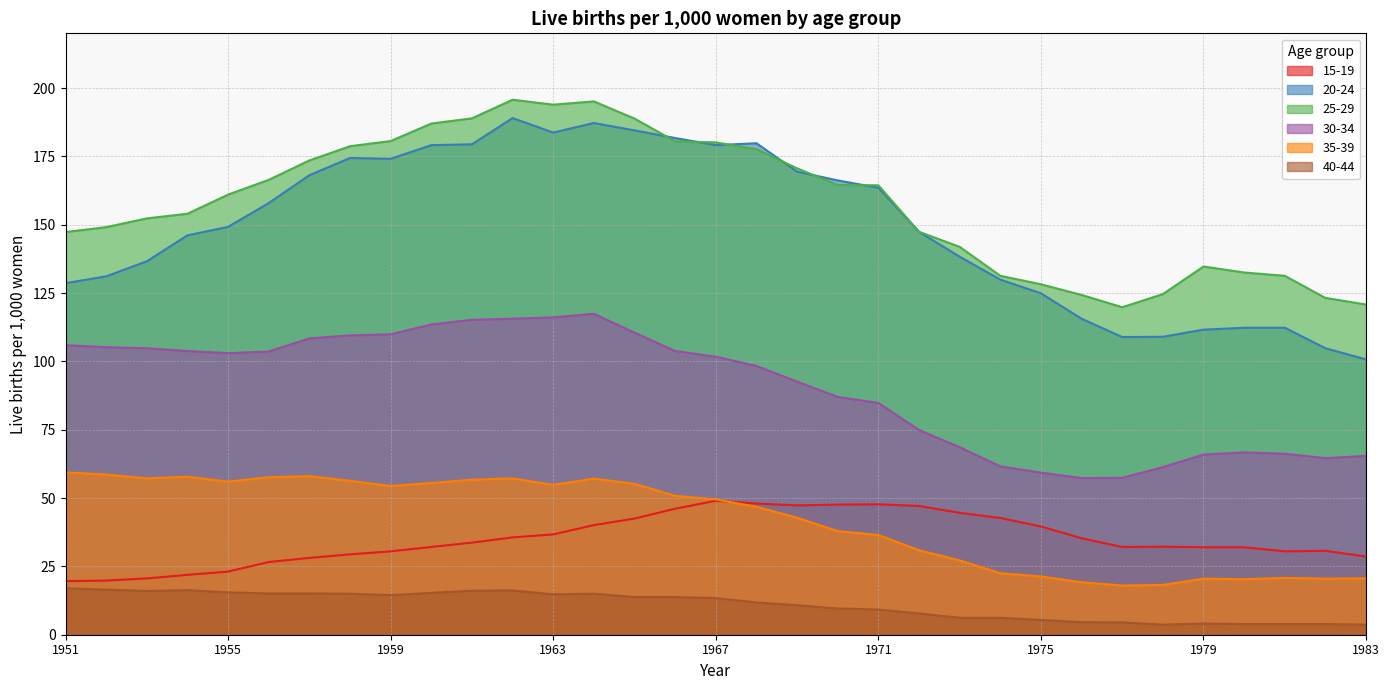

The value of 15-19 at 1976 is 35.3. True or false?

True